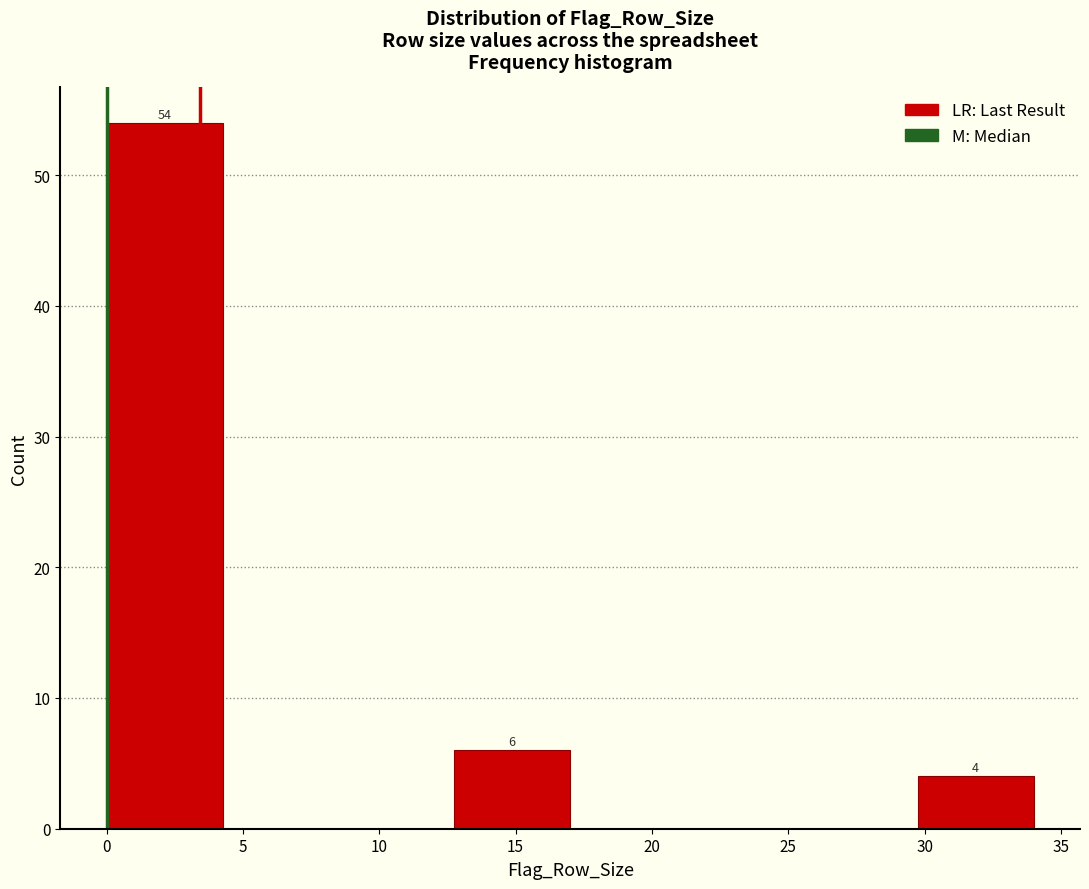

Over which range of the x-axis is the bar tallest?

0.00 to 4.25